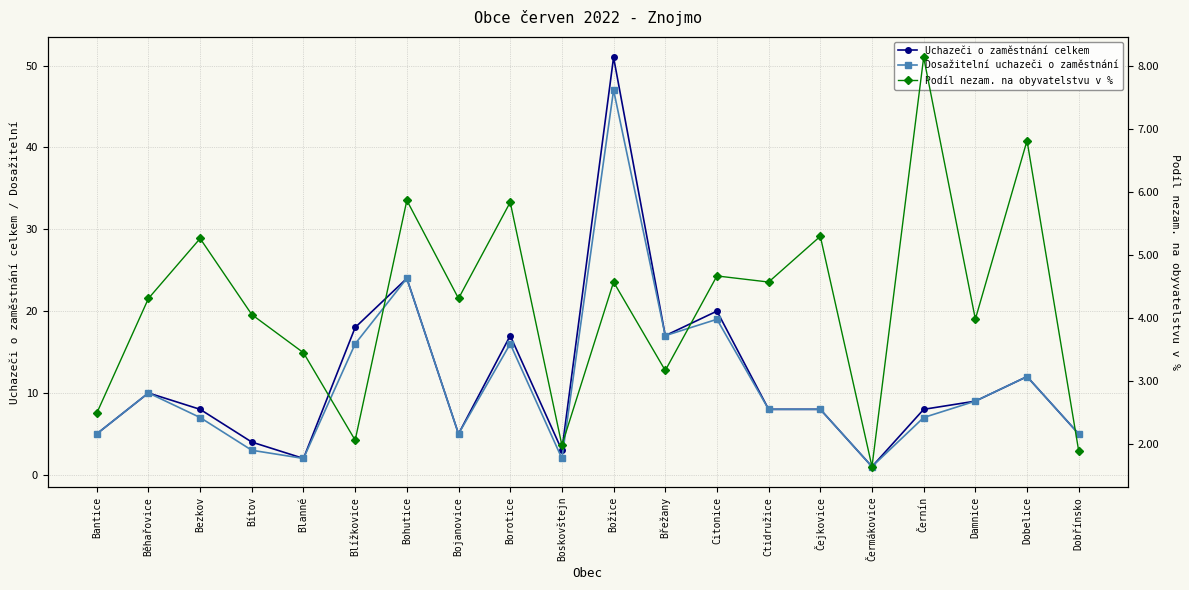

At Dobřínsko, list the series in order from largest to smallest.

Uchazeči o zaměstnání celkem, Dosažitelní uchazeči o zaměstnání, Podíl nezam. na obyvatelstvu v %